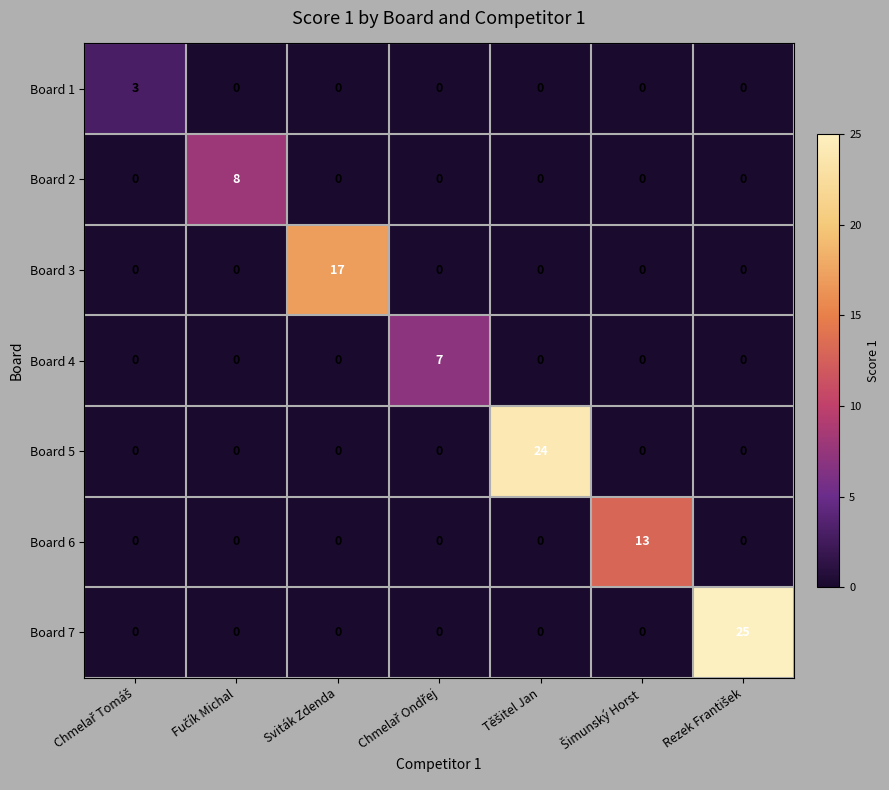

What is the difference between the maximum and minimum values in the Board 7 series?

25